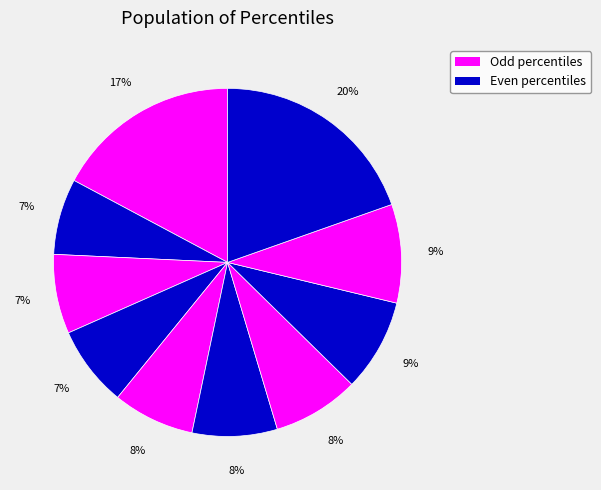

To the nearest percent, what is the difference between the largest and smallest slice percentages?

13%